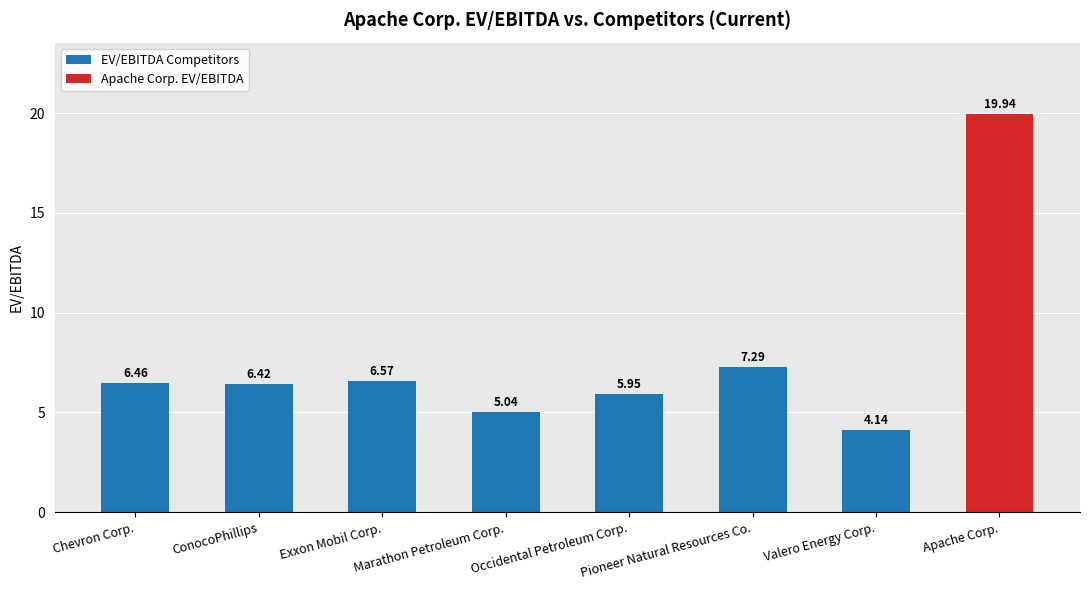

True or false: the data shows 6.9 at Valero Energy Corp..

False